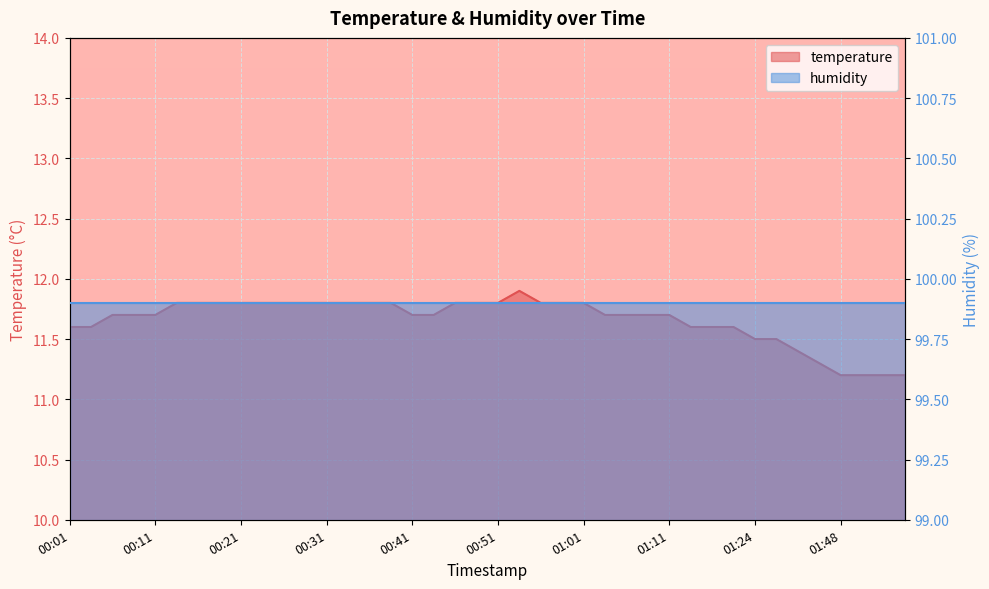

What position from the left is 01:56?

39